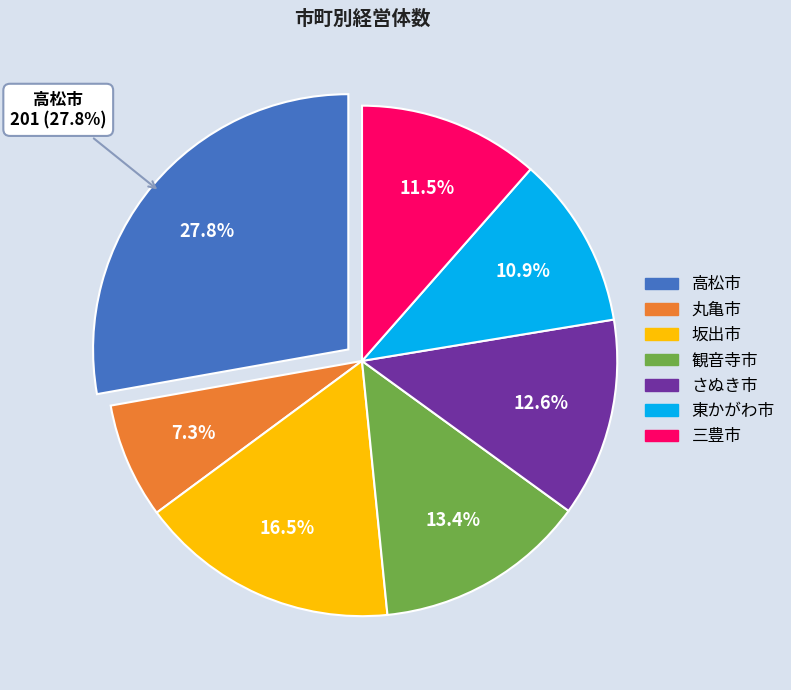

Does any single category account for the majority?

No